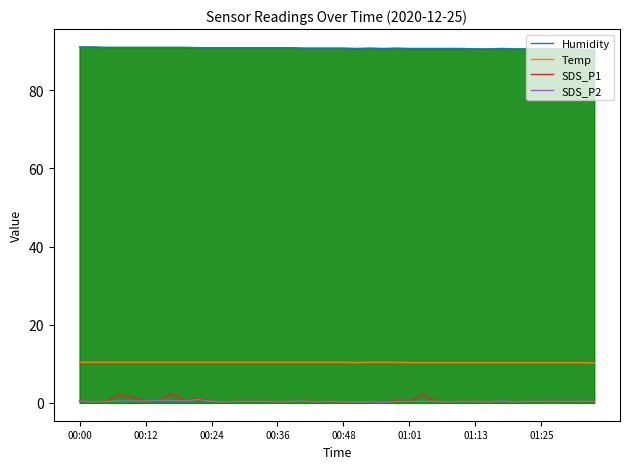

What is the highest value of the Humidity series?

91.1